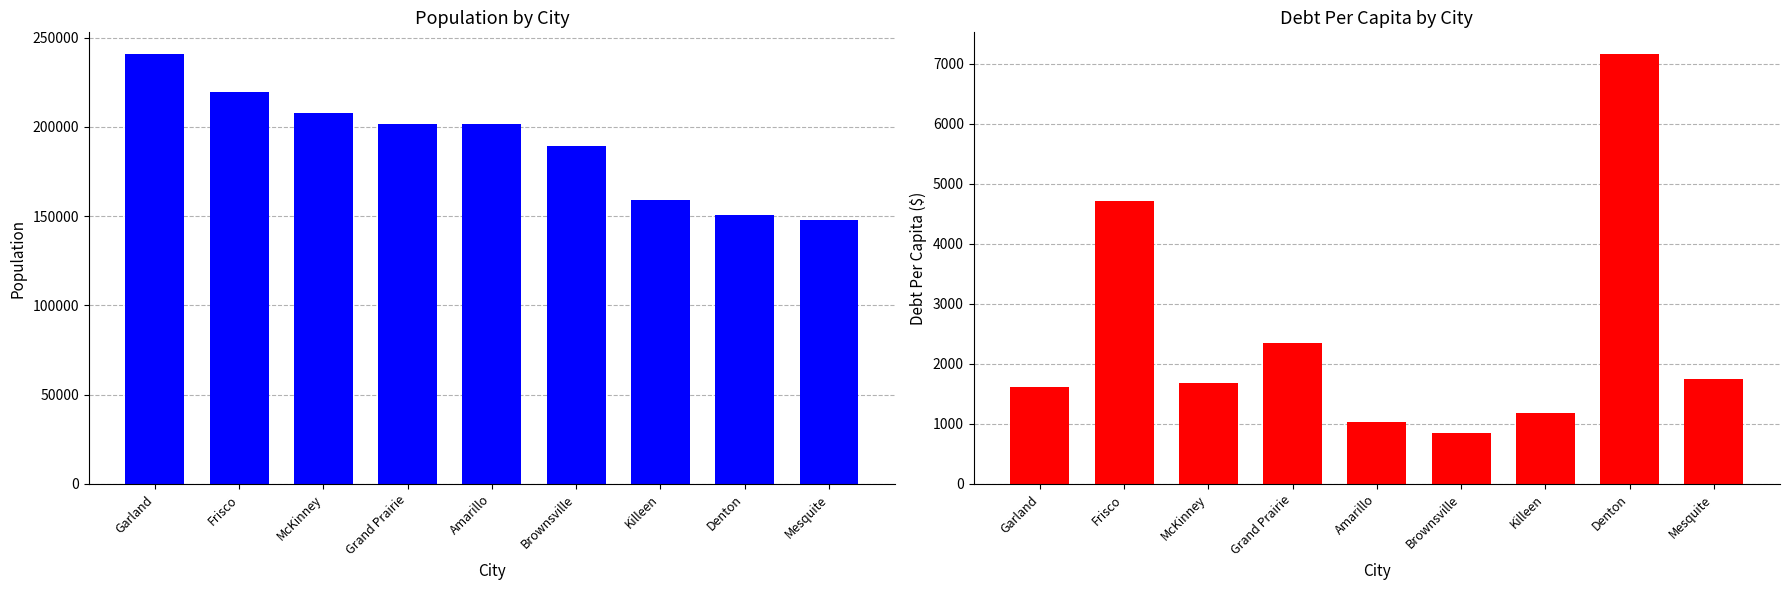

At how many categories does at least one series exceed 203293?

3